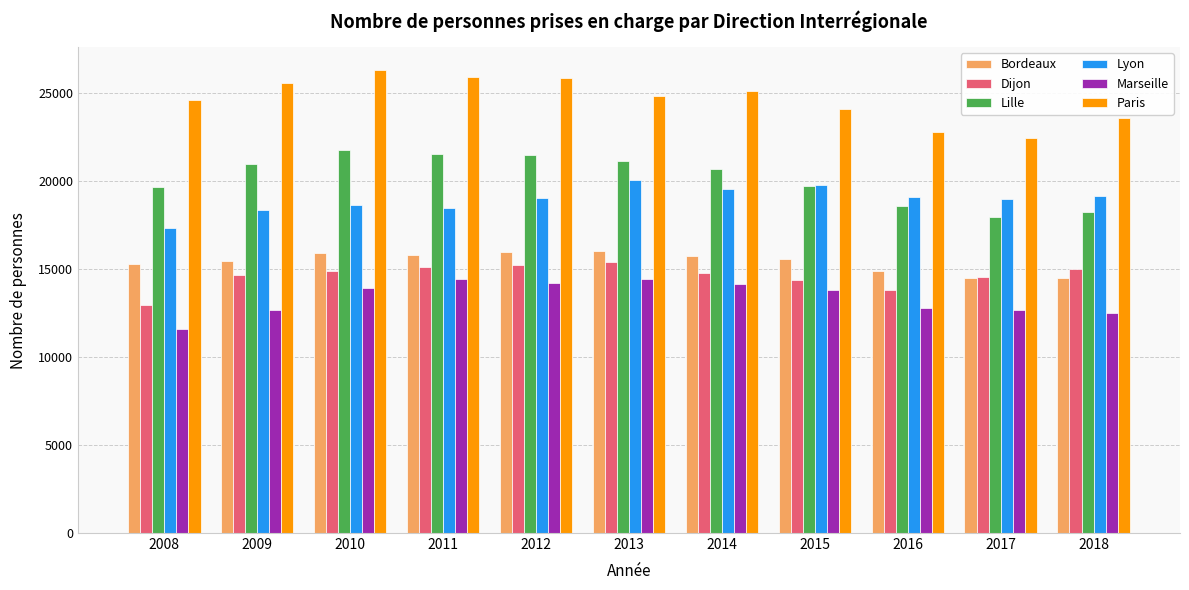

What is the difference between the highest and lowest values at 2013?

10425